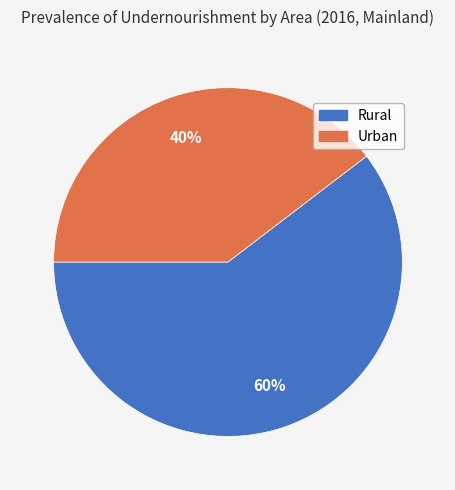

Between Rural and Urban, which is larger?

Rural